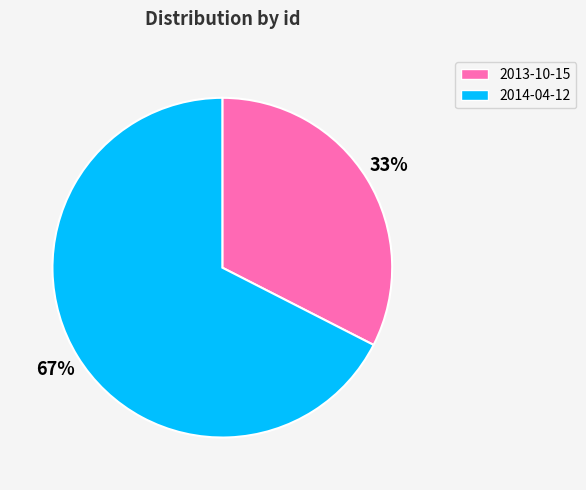

What is the ratio of the value at 2013-10-15 to the value at 2014-04-12?

0.5